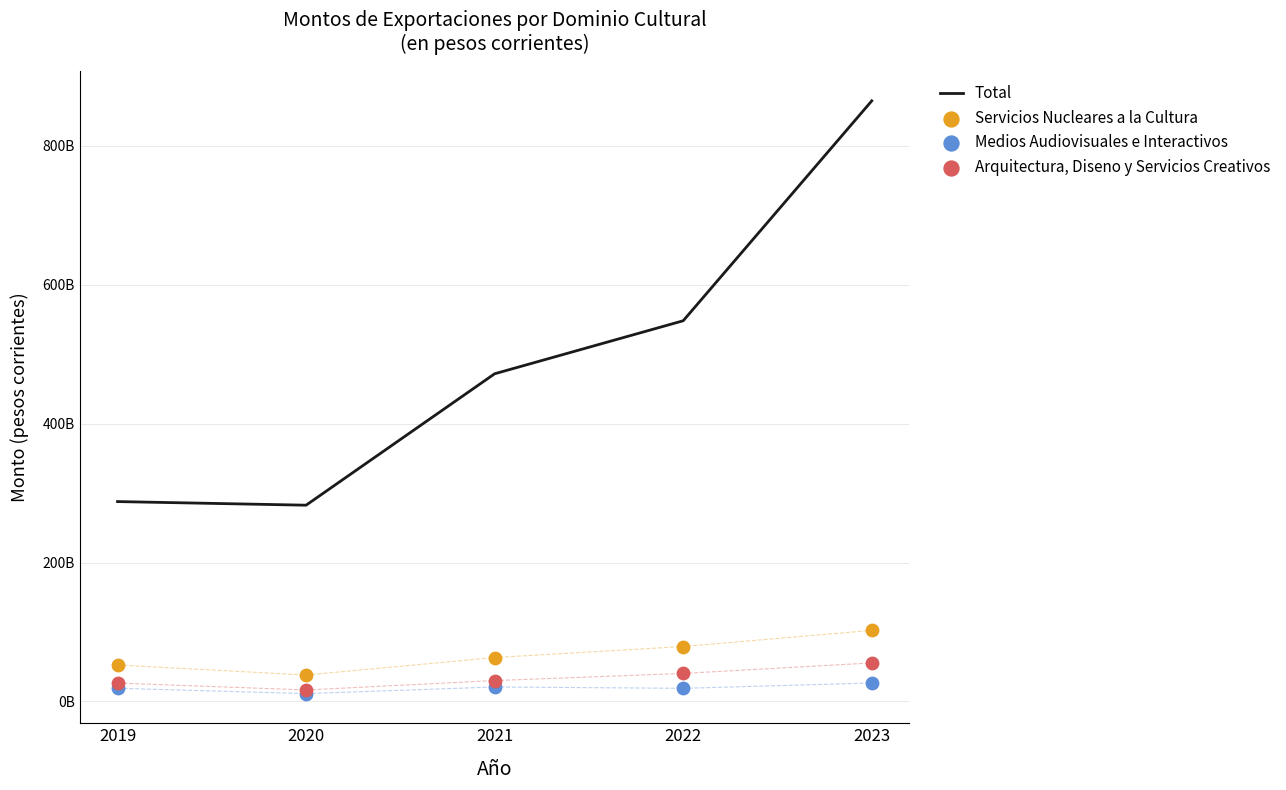

Which series has the largest Y range (max minus min)?

Total